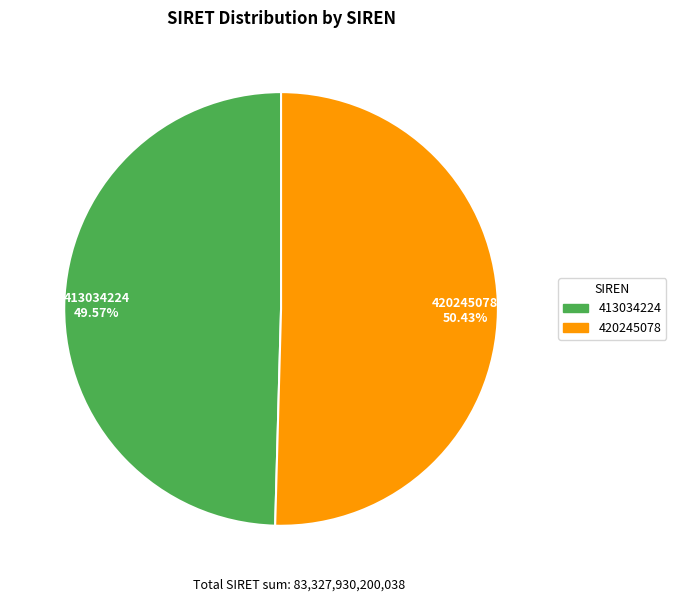

Does any single category account for the majority?

Yes